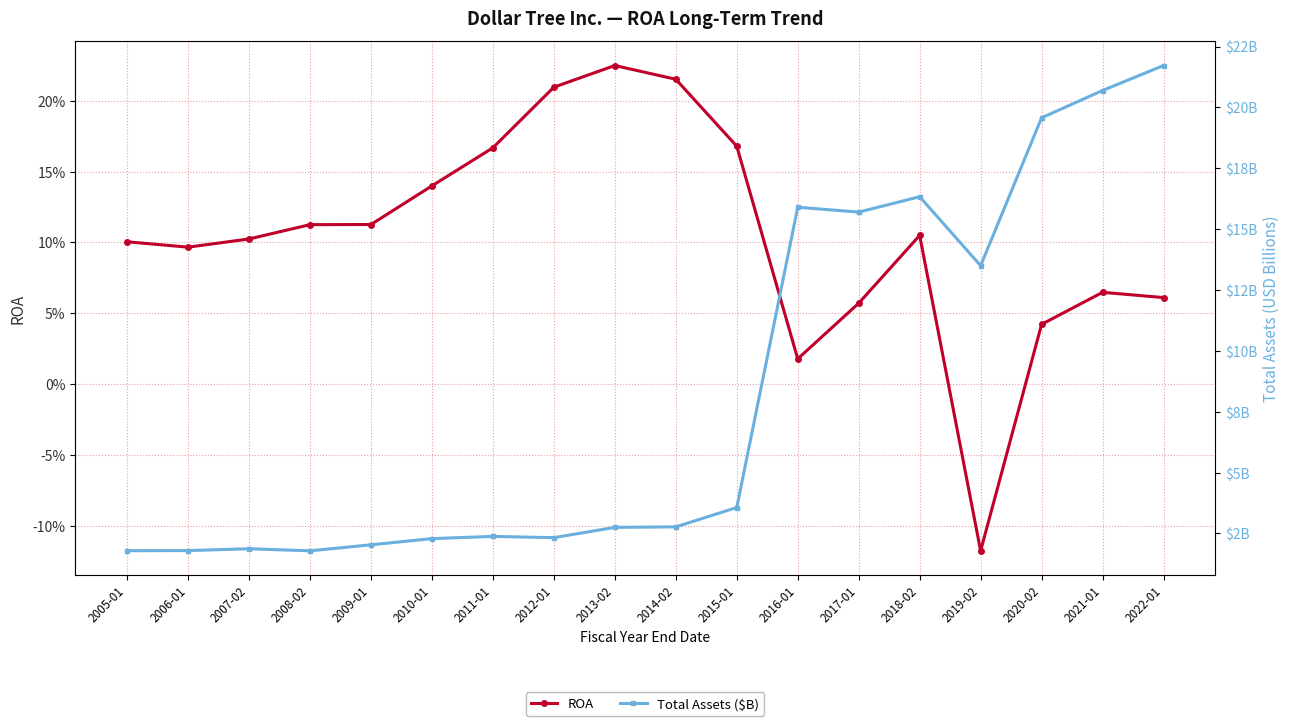

Is the value of ROA at 2018-02 greater than the value of Total Assets ($B) at 2005-01?

No